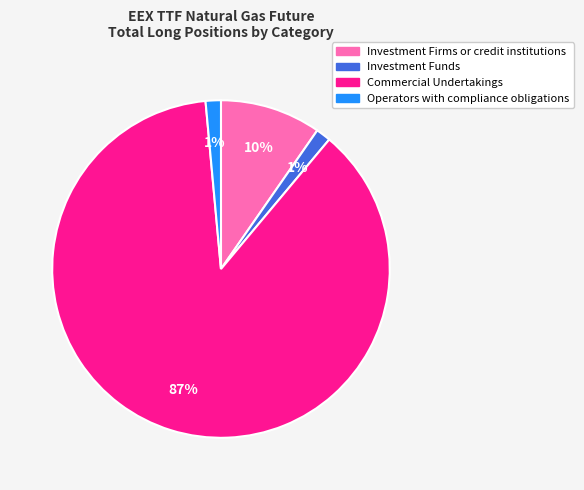

Which slice is the largest?

Commercial Undertakings